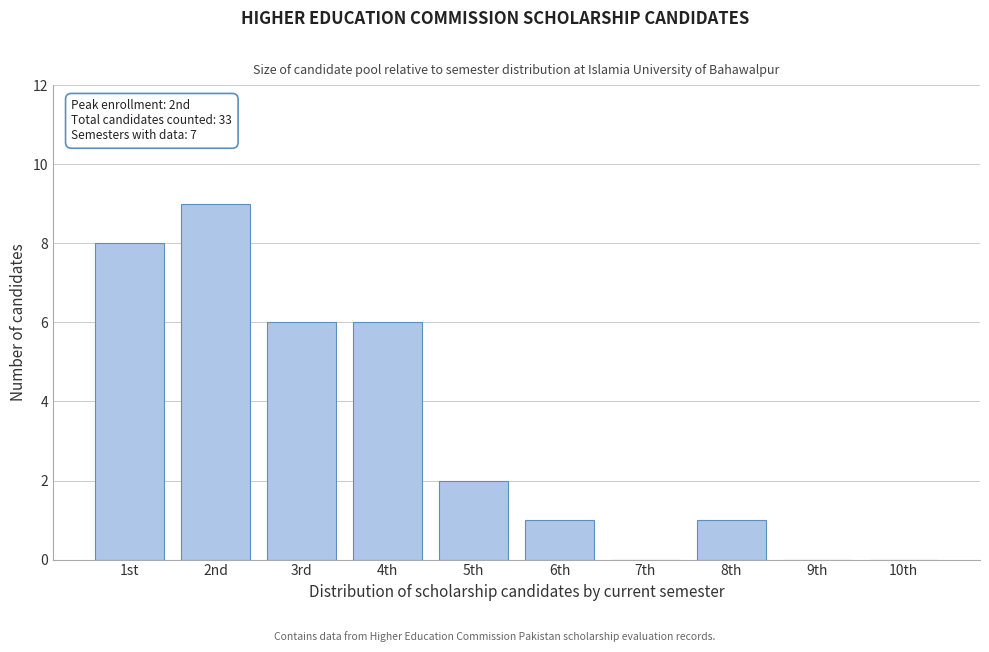

Reading left to right, list all the values displayed in this chart.

1st=8	2nd=9	3rd=6	4th=6	5th=2	6th=1	7th=0	8th=1	9th=0	10th=0